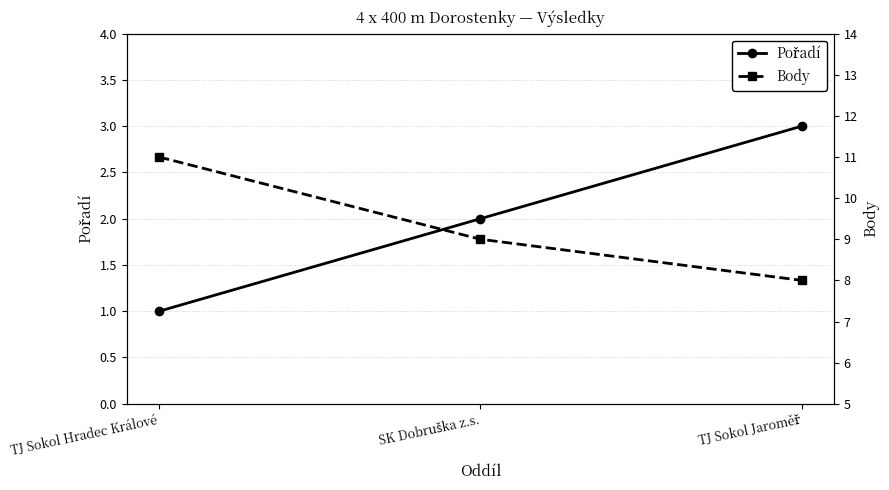

What are all the series names shown in the legend?

Pořadí, Body